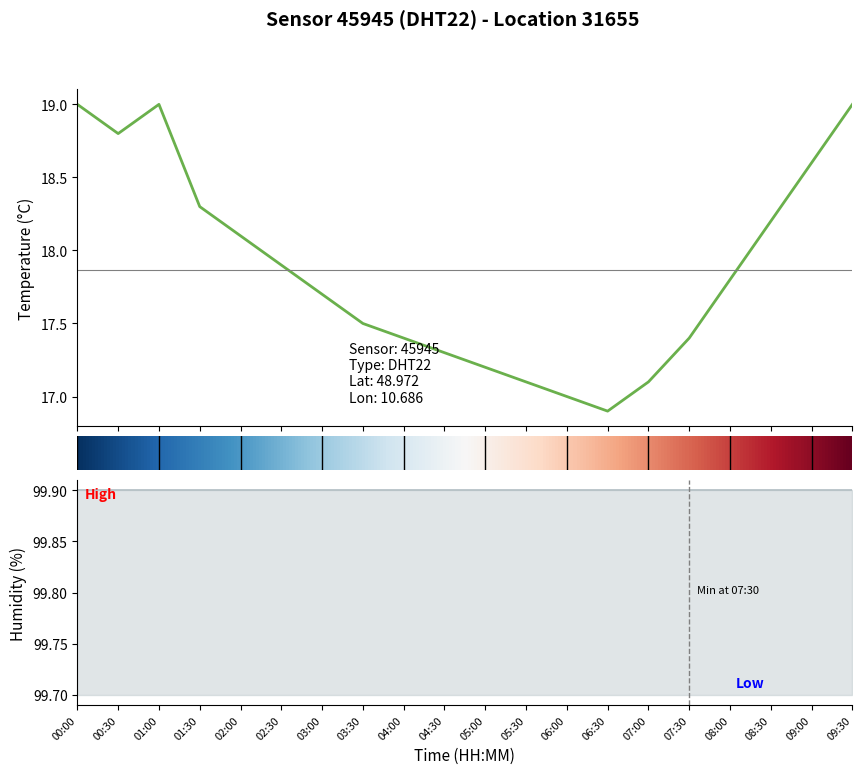

Reading right to left, list all the values displayed in this chart.

19.0	18.6	18.2	17.8	17.4	17.1	16.9	17.0	17.1	17.2	17.3	17.4	17.5	17.7	17.9	18.1	18.3	19.0	18.8	19.0